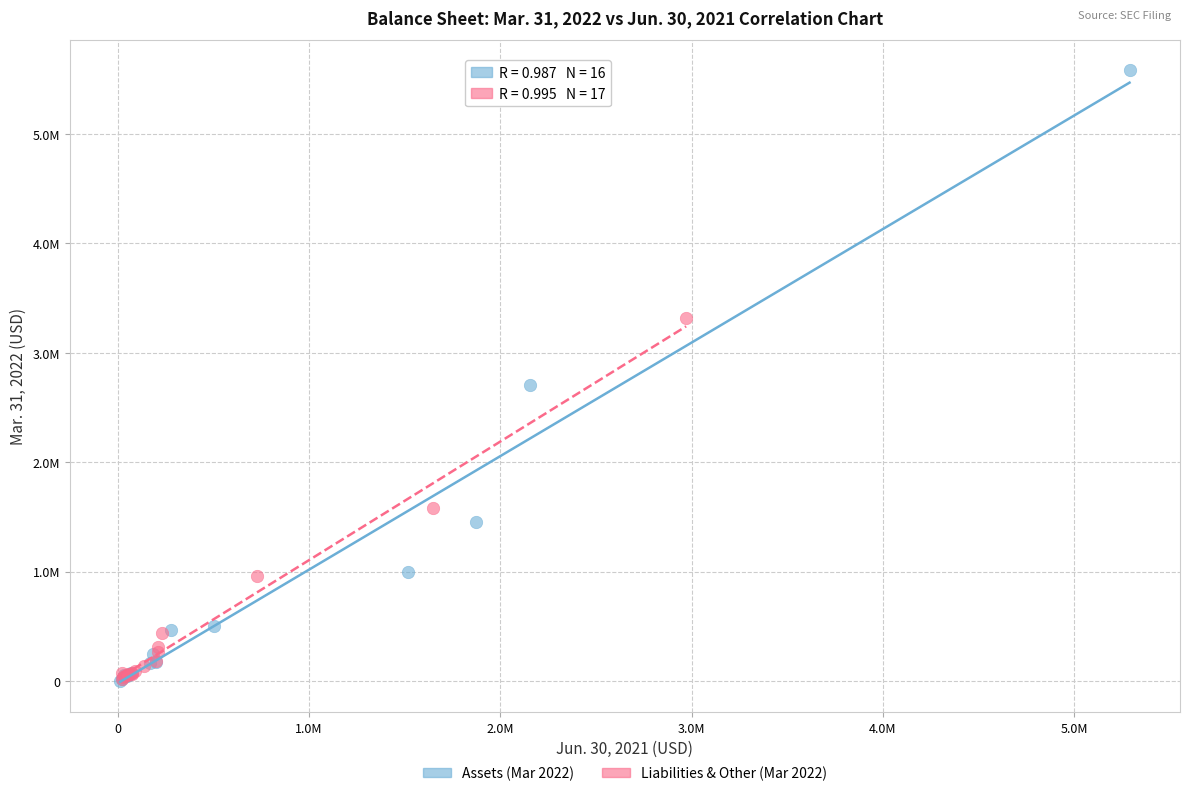

Which series reaches the maximum Y coordinate?

Assets (Mar 2022)